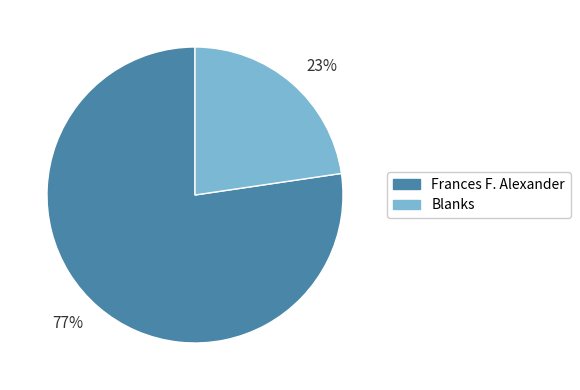

How many segments does this pie chart have?

2